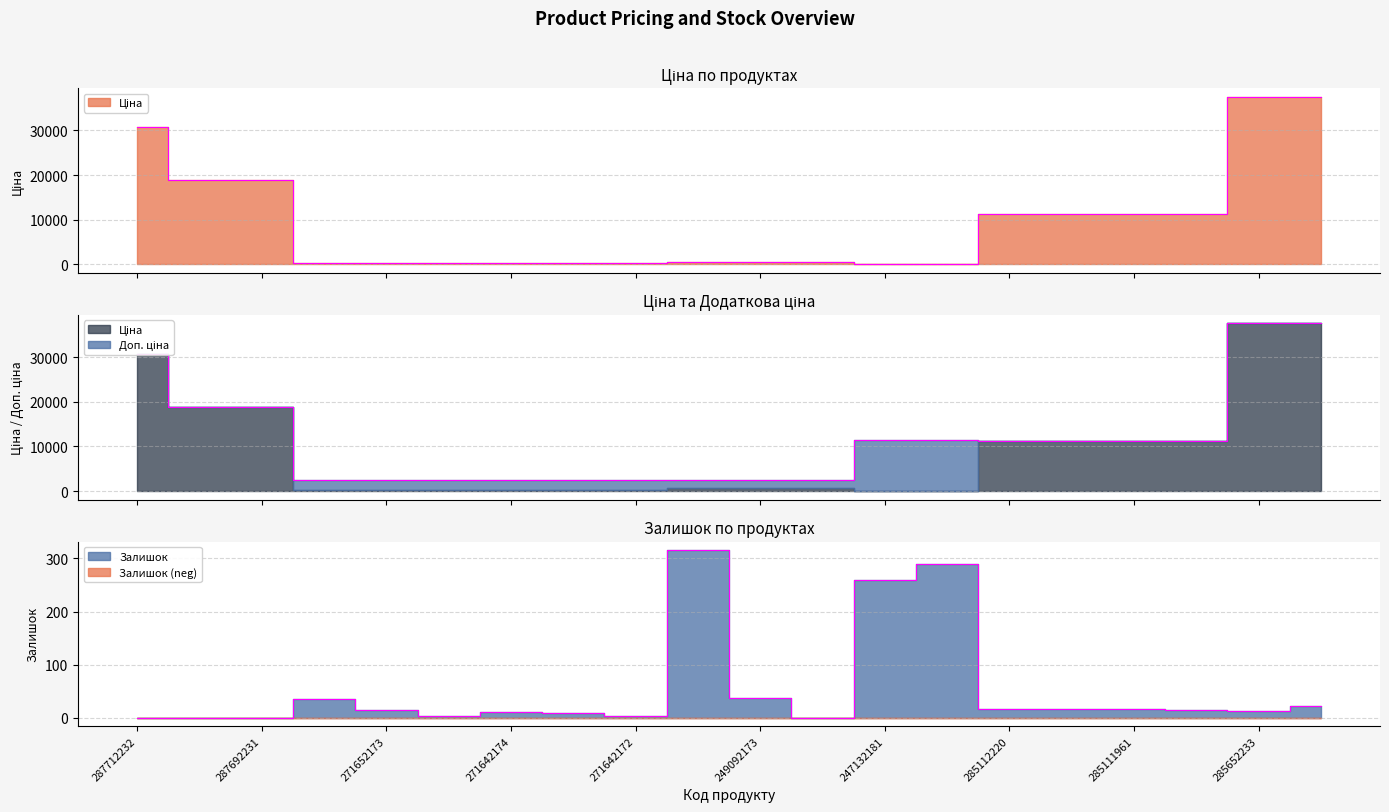

Between 271642173 and 285112220, which series saw the biggest shift?

Ціна